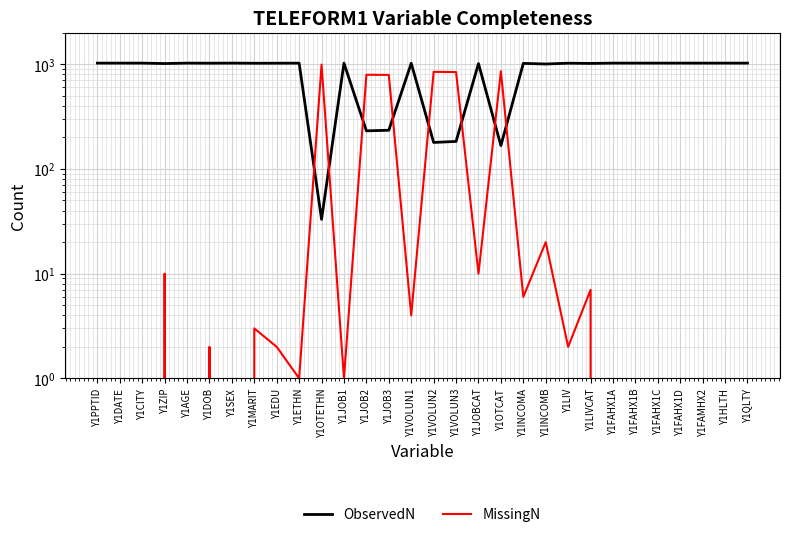

What is the label of the 13th point from the left?

Y1JOB2